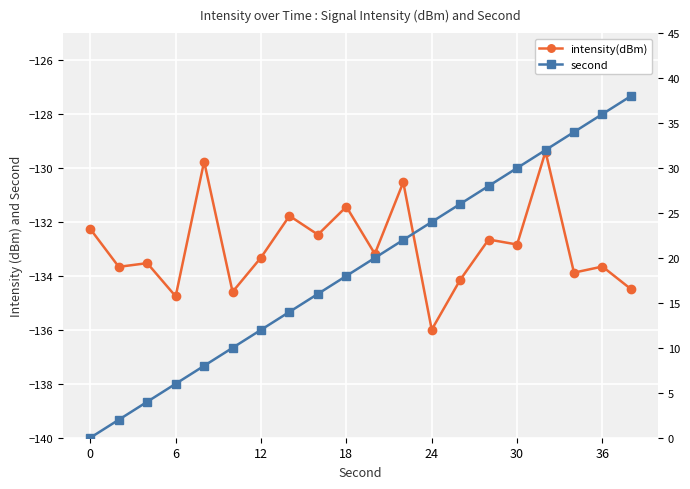

How many lines are shown in the chart?

2